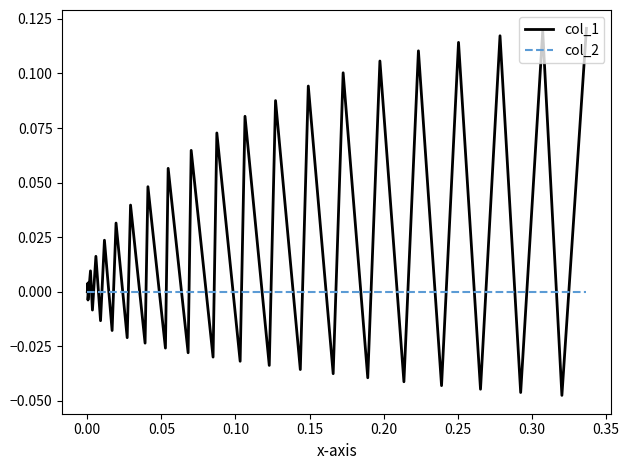

What are all the series names shown in the legend?

col_1, col_2